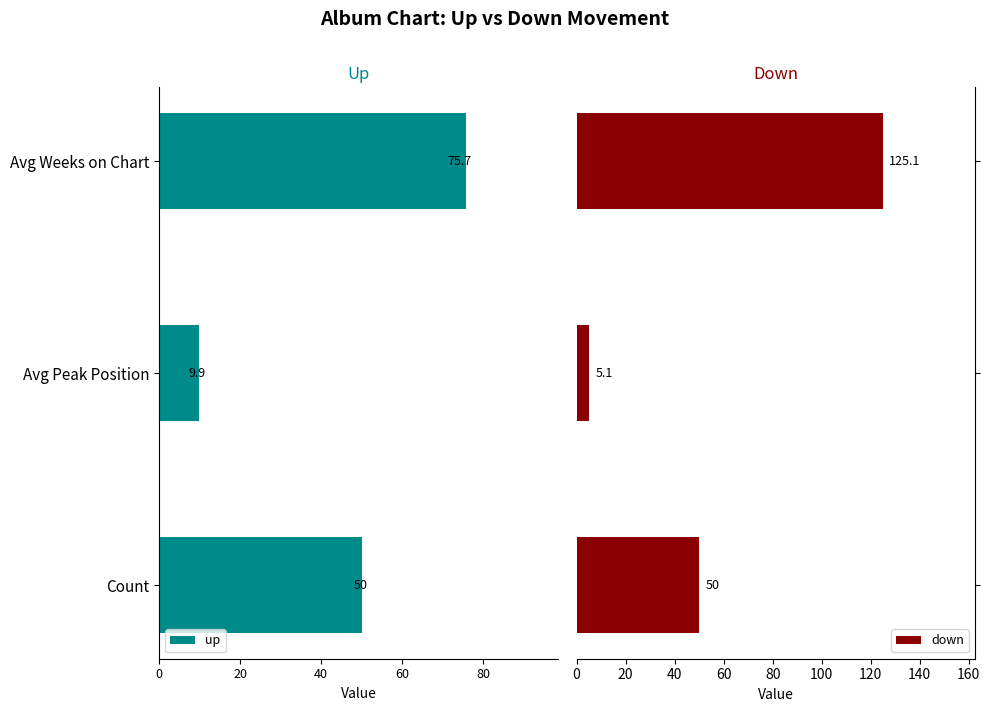

What is the lowest value of the down series?

5.1